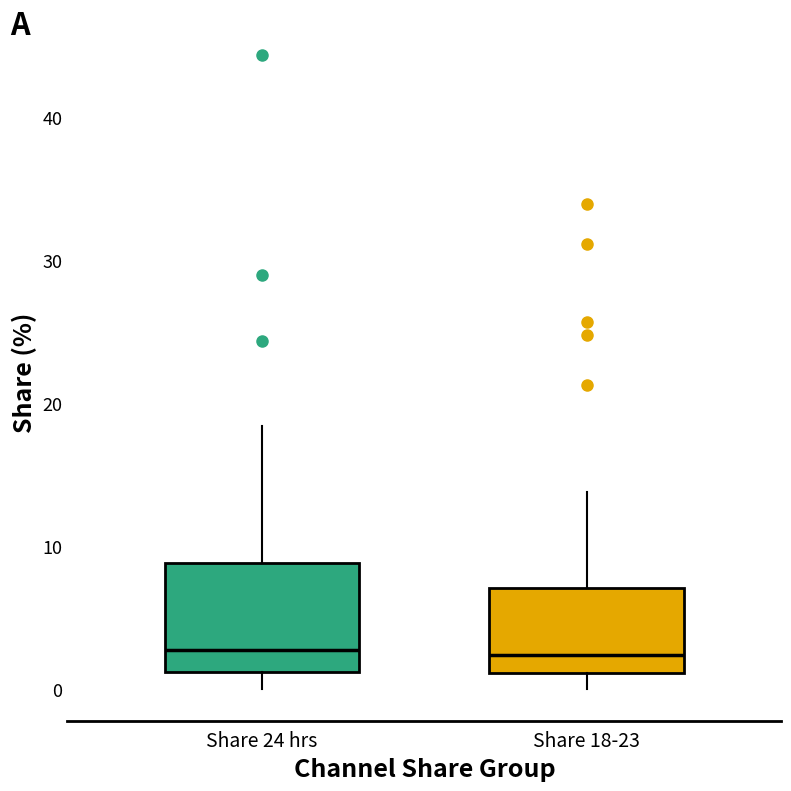

Where is the lower edge of the box for Share 18-23 on the y-axis? The values are not printed on the chart, so give them approximately, as read against the axis.

1